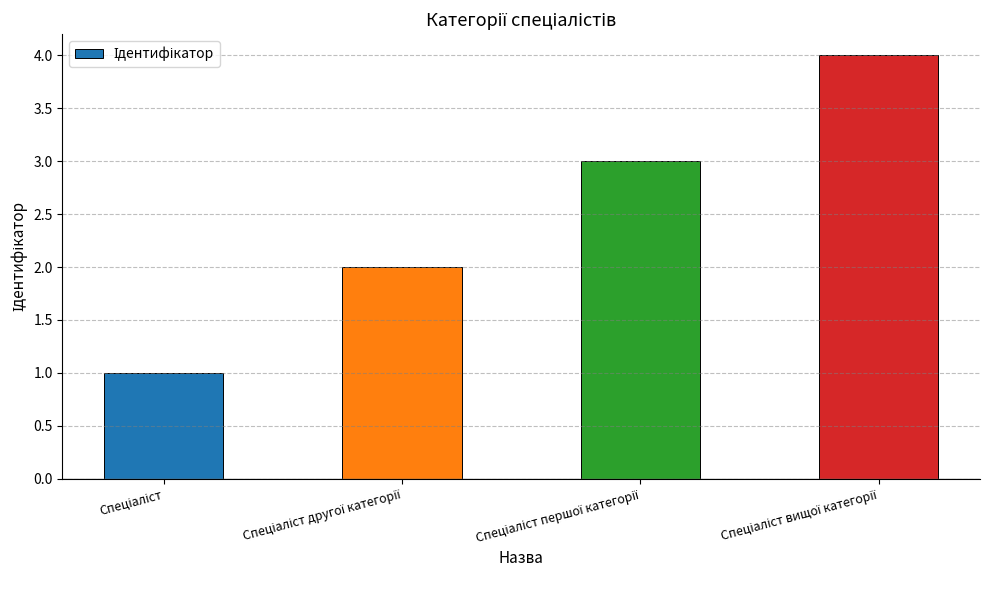

What is the maximum value shown in the chart?

4